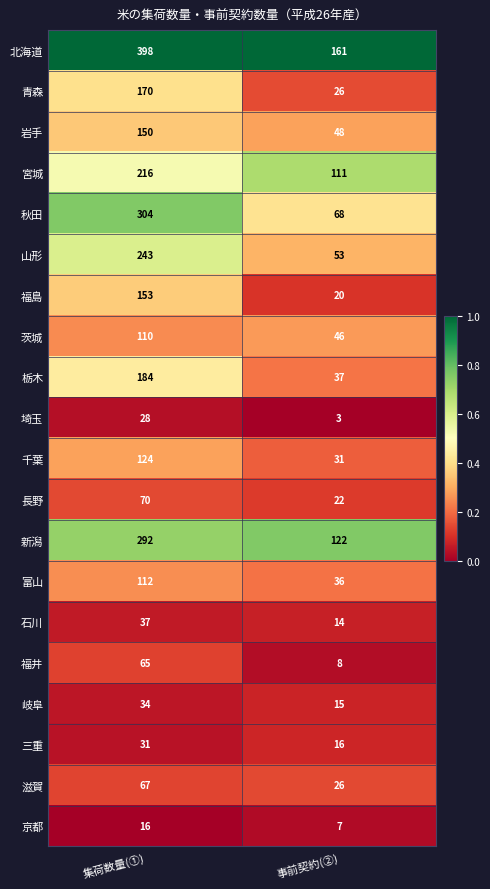

What is the spread (max minus min) of values at 事前契約(②)?

158